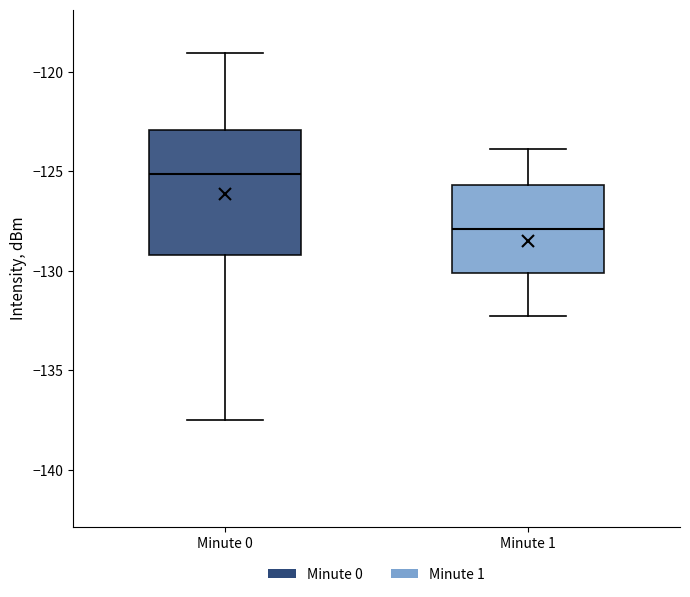

Where does the upper whisker of the box for Minute 0 end on the y-axis? The values are not printed on the chart, so give them approximately, as read against the axis.

-119.0